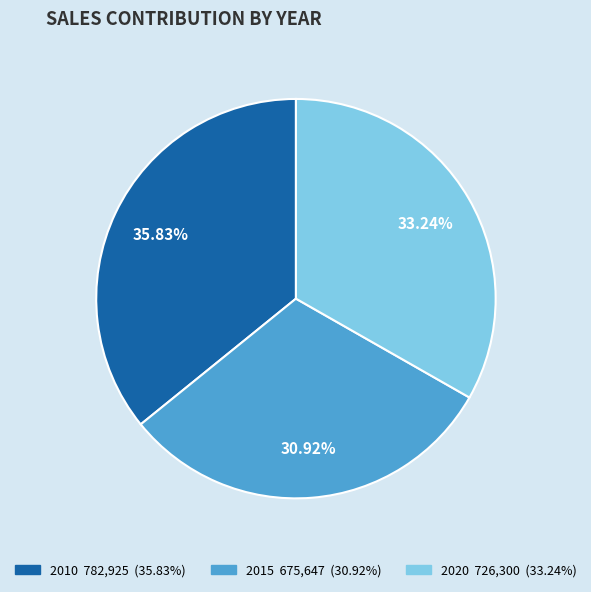

What is the smallest slice in the pie chart?

2015